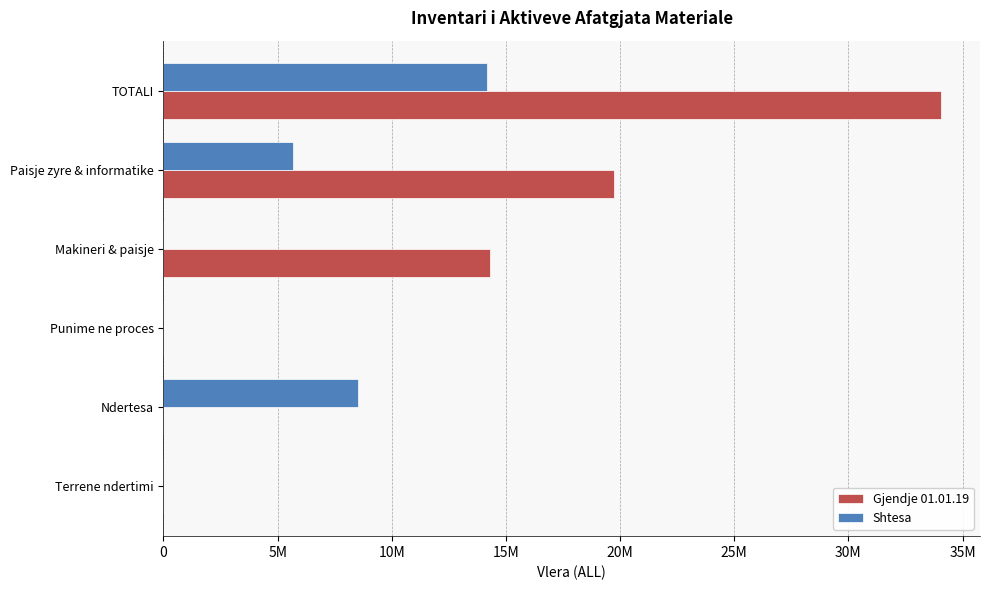

Reading left to right, transcribe all the data shown in this chart.

Gjendje 01.01.19: 0	0	0	14321076	19742139	34063215
Shtesa: 0	8502374	0	0	5668628	14171002